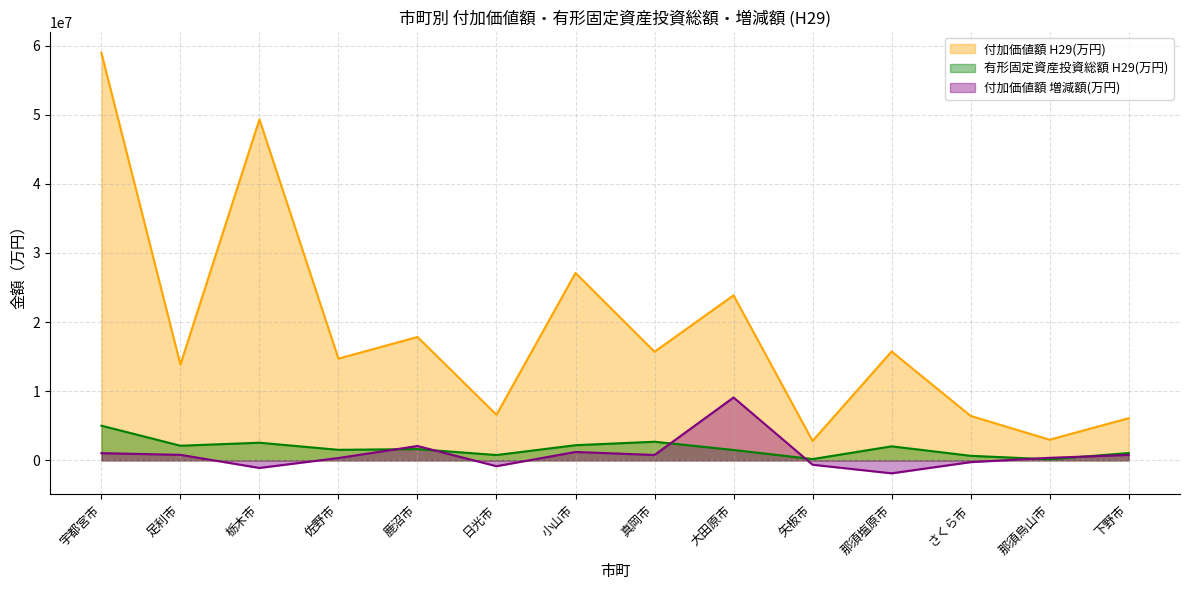

At which label does 有形固定資産投資総額 H29(万円) reach its minimum?

那須烏山市